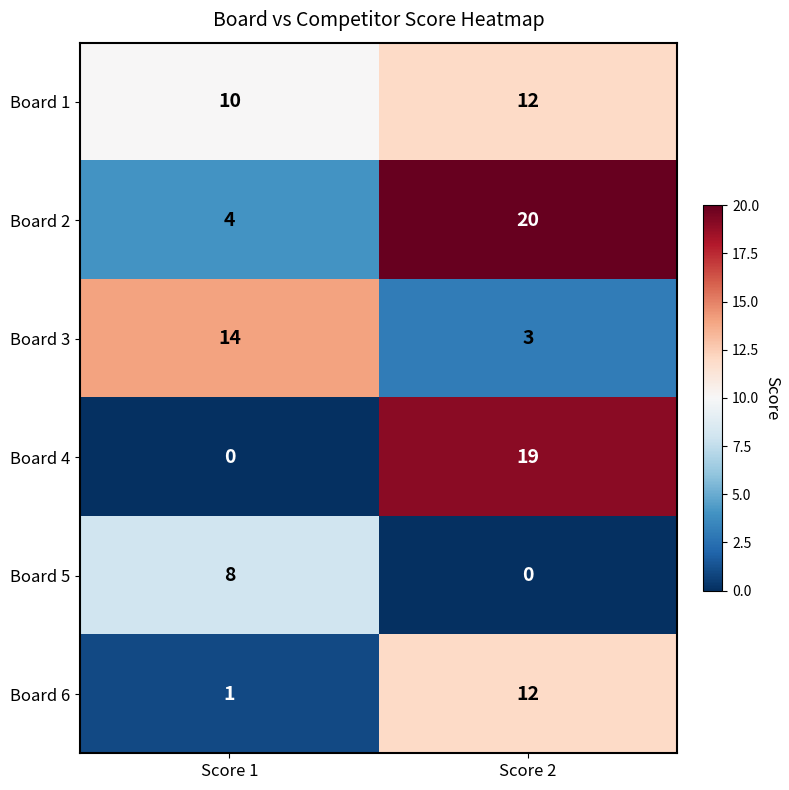

Rank the categories by Board 1 value from lowest to highest.

Score 1, Score 2